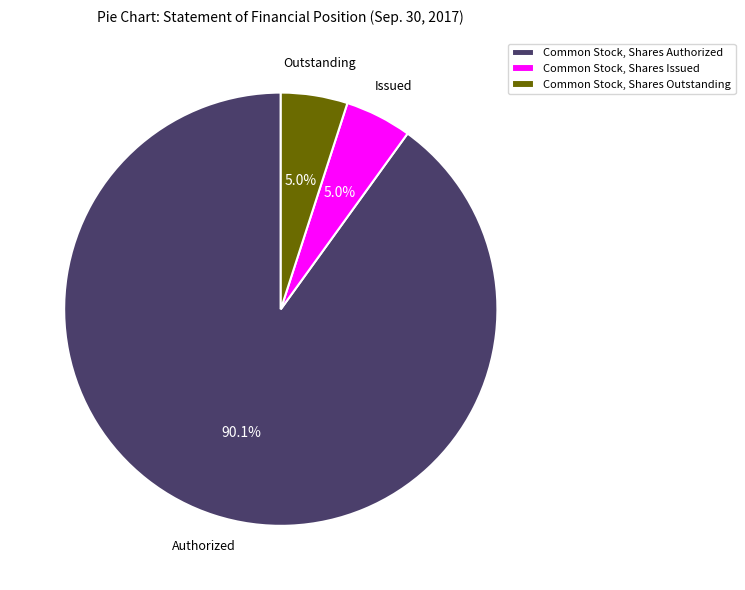

To the nearest percent, what percentage of the pie is Common Stock, Shares Issued?

5%